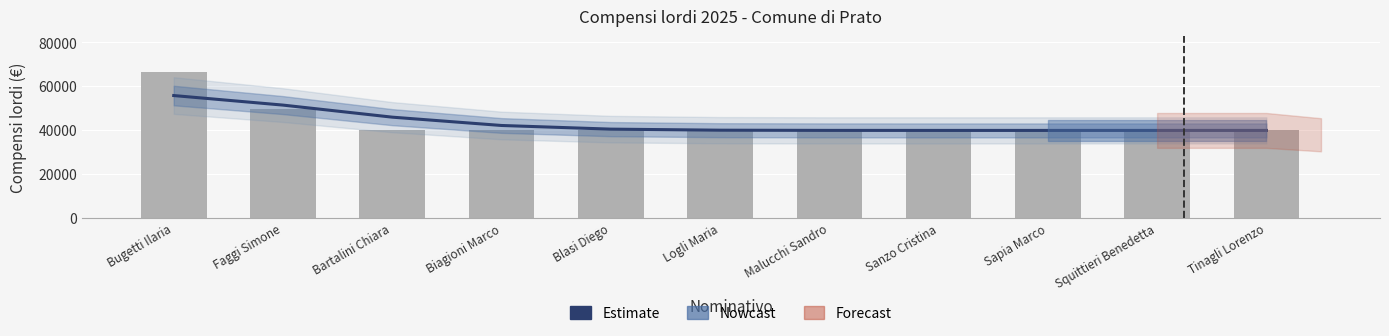

Does the chart contain any negative values?

No